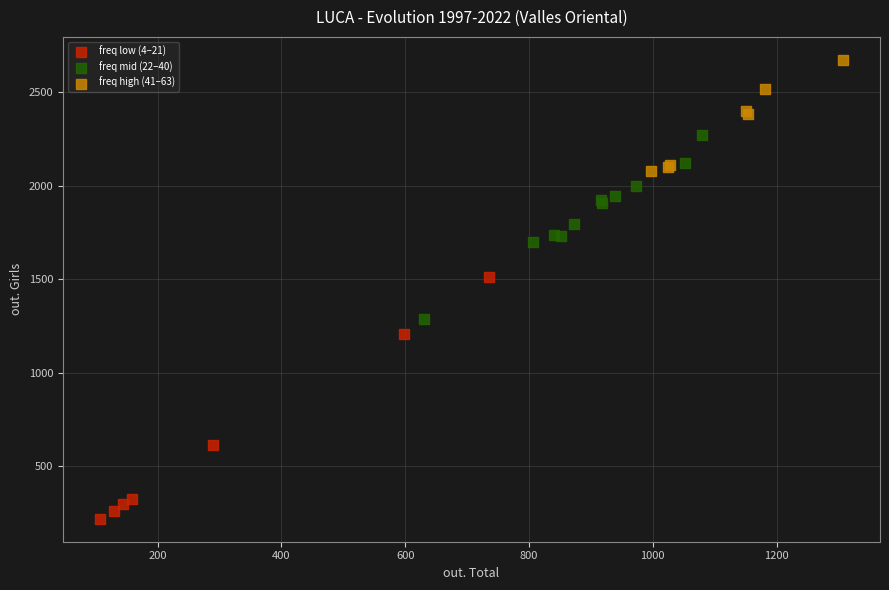

Which series reaches the minimum Y coordinate?

freq low (4–21)